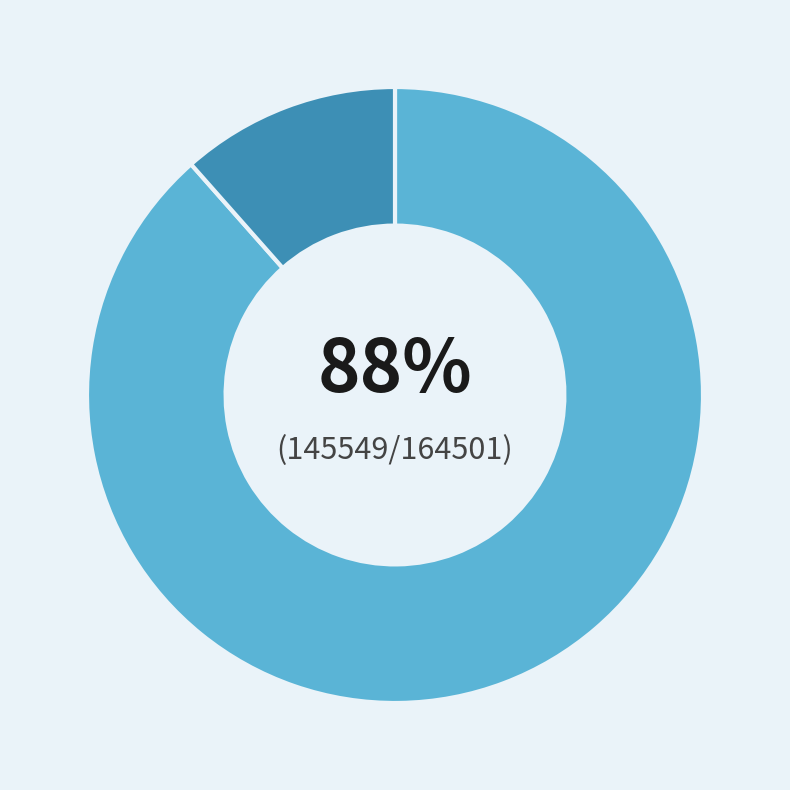

Rank the categories by value from lowest to highest.

ITU News, ITNOW